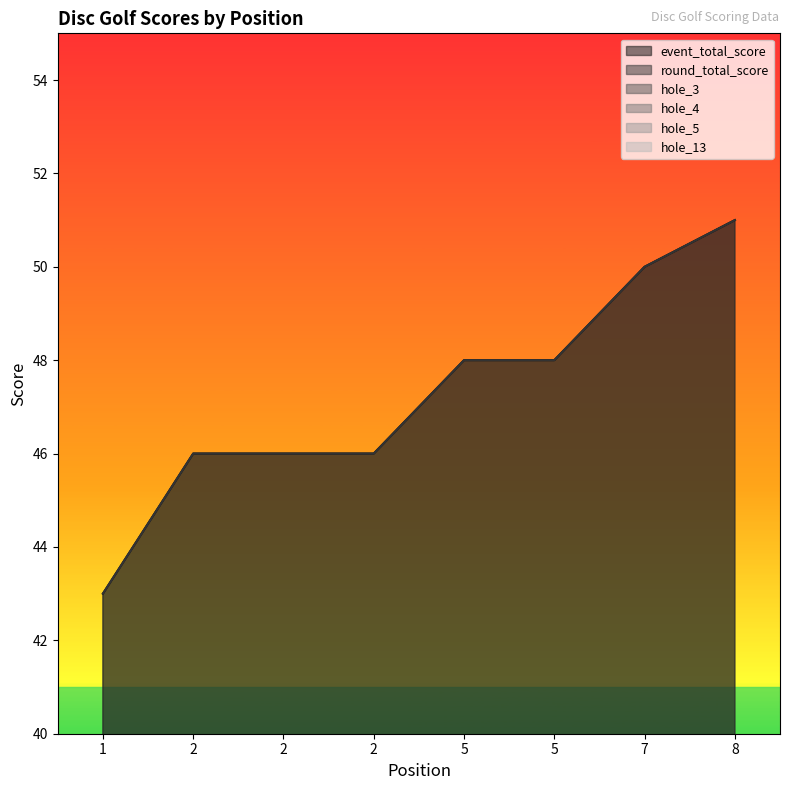

Between 2 and 5, which series saw the biggest shift?

event_total_score